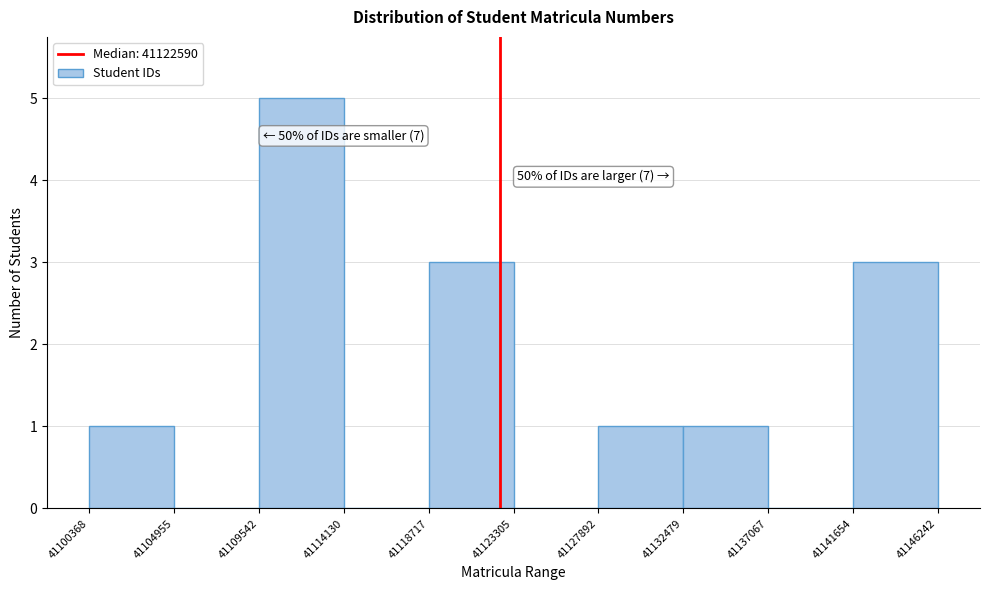

Which range on the x-axis has the tallest bar?

41109542 to 41114130